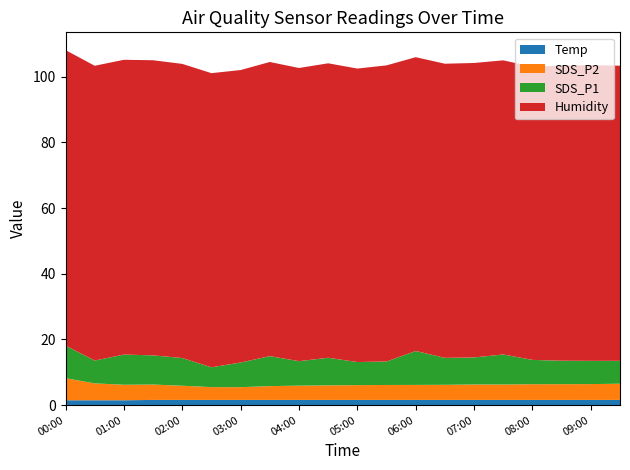

Reading left to right, extract all data points from this chart.

Temp: 1.5	1.5	1.5	1.6	1.6	1.6	1.6	1.6	1.6	1.6	1.6	1.6	1.6	1.6	1.6	1.6	1.6	1.6	1.6	1.6
SDS_P2: 6.7	5.1	4.7	4.7	4.3	3.9	3.9	4.2	4.3	4.4	4.5	4.5	4.6	4.6	4.7	4.7	4.8	4.8	4.8	4.9
SDS_P1: 9.9	7.0	9.2	8.9	8.4	6.0	7.5	9.1	7.5	8.4	7.0	7.2	10.3	8.2	8.2	9.1	7.4	7.1	7.1	7.0
Humidity: 89.9	89.7	89.7	89.8	89.5	89.5	89.0	89.5	89.2	89.6	89.3	90.1	89.4	89.5	89.6	89.5	89.2	89.8	90.0	89.8